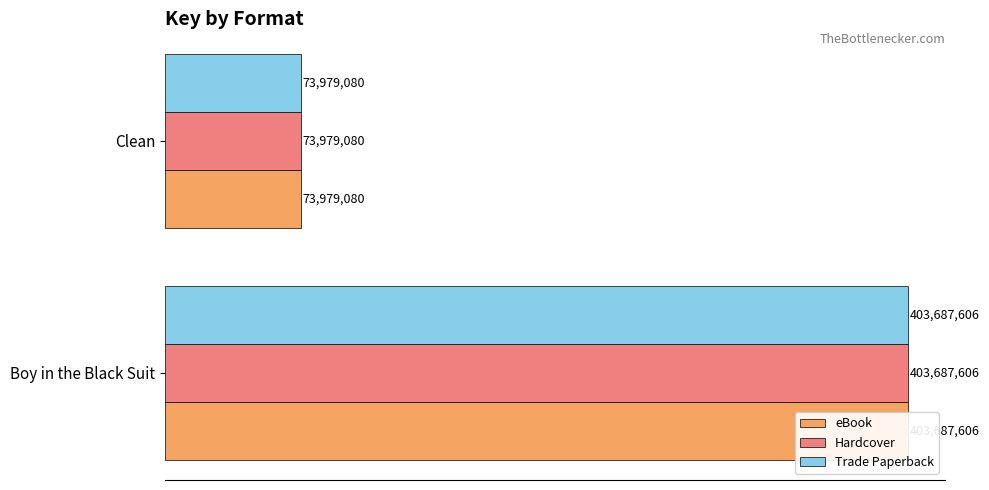

What is the sum of the eBook values at Clean and Boy in the Black Suit?

477666686